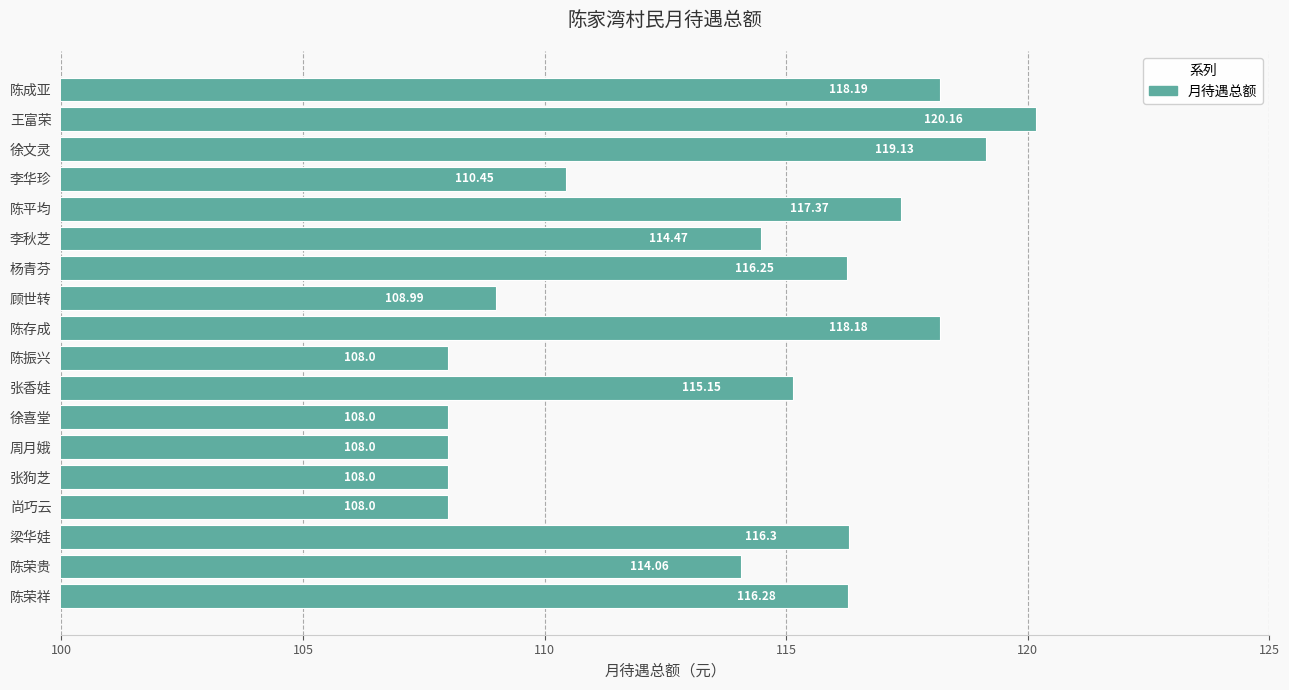

Are the bars horizontal?

Yes